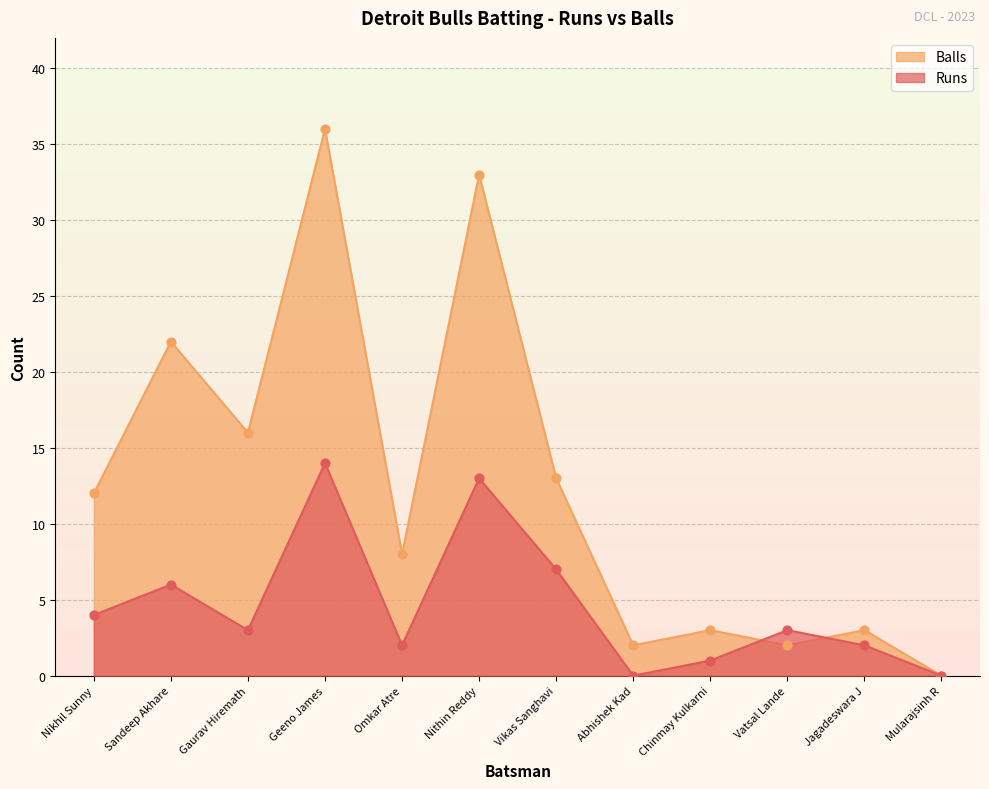

What is the total value across all series at Vatsal Lande?

5